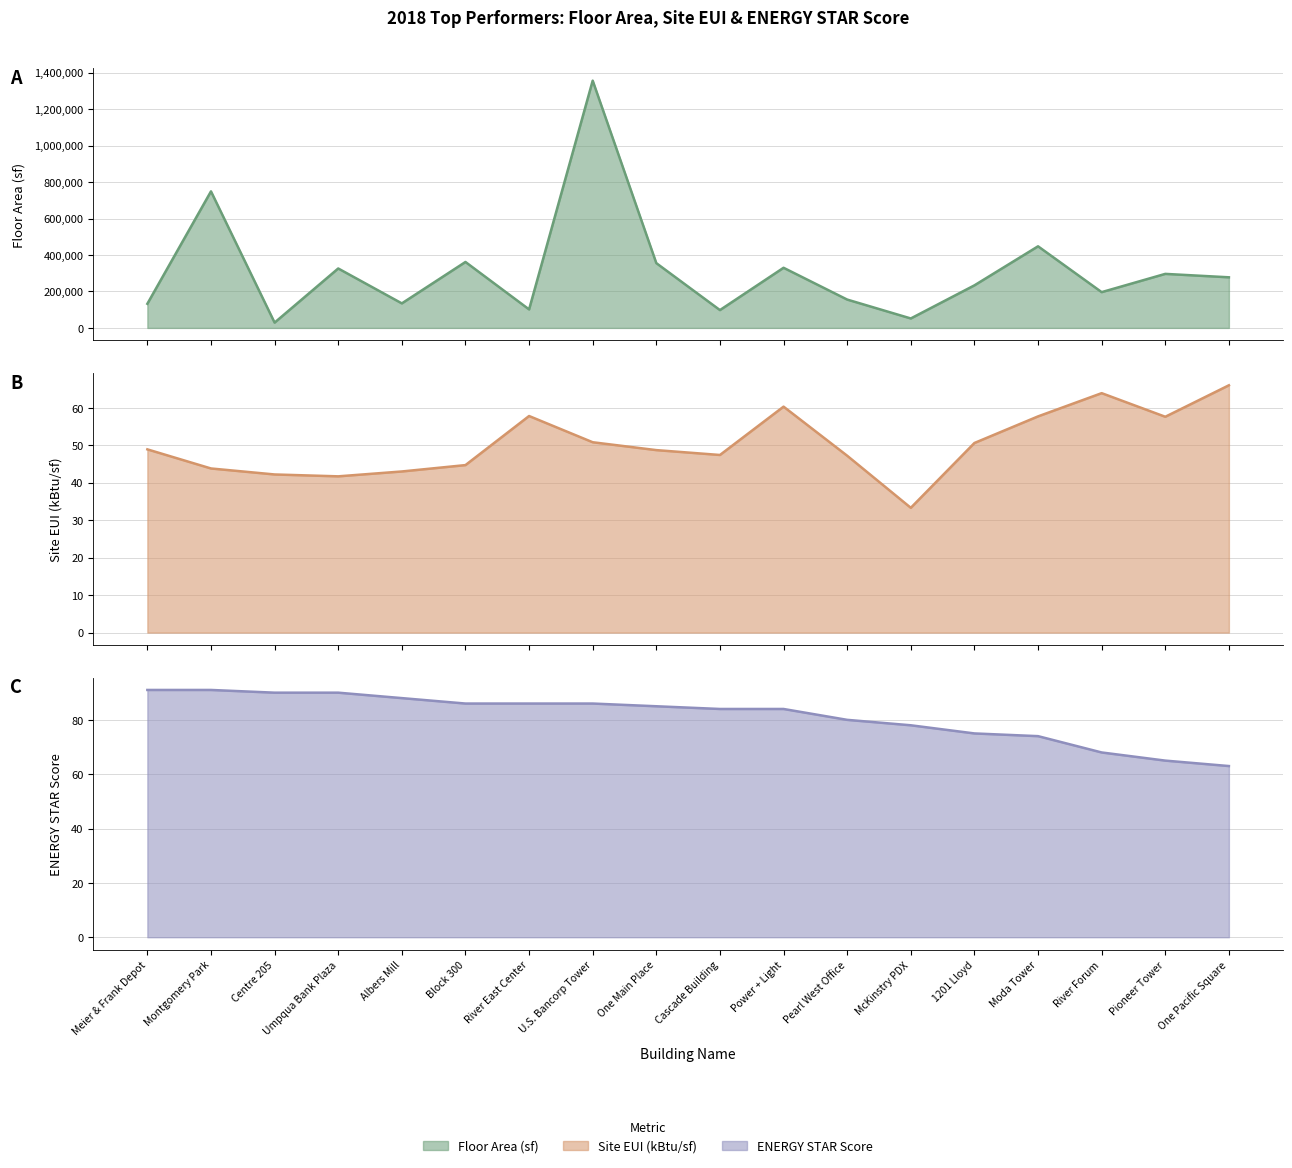

Reading left to right, extract all data points from this chart.

Floor Area (sf): Meier & Frank Depot=132434.0	Montgomery Park=748800.0	Centre 205=29112.0	Umpqua Bank Plaza=325979.0	Albers Mill=134522.0	Block 300=361640.0	River East Center=101500.0	U.S. Bancorp Tower=1356075.0	One Main Place=355255.4	Cascade Building=97765.0	Power + Light=329816.0	Pearl West Office=155465.0	McKinstry PDX=51874.0	1201 Lloyd=233470.0	Moda Tower=447548.0	River Forum=196224.0	Pioneer Tower=296329.0	One Pacific Square=277561.0
Site EUI (kBtu/sf): Meier & Frank Depot=48.9	Montgomery Park=43.8	Centre 205=42.2	Umpqua Bank Plaza=41.7	Albers Mill=43.0	Block 300=44.7	River East Center=57.8	U.S. Bancorp Tower=50.8	One Main Place=48.7	Cascade Building=47.4	Power + Light=60.3	Pearl West Office=47.2	McKinstry PDX=33.3	1201 Lloyd=50.6	Moda Tower=57.7	River Forum=63.9	Pioneer Tower=57.6	One Pacific Square=66.0
ENERGY STAR Score: Meier & Frank Depot=91.0	Montgomery Park=91.0	Centre 205=90.0	Umpqua Bank Plaza=90.0	Albers Mill=88.0	Block 300=86.0	River East Center=86.0	U.S. Bancorp Tower=86.0	One Main Place=85.0	Cascade Building=84.0	Power + Light=84.0	Pearl West Office=80.0	McKinstry PDX=78.0	1201 Lloyd=75.0	Moda Tower=74.0	River Forum=68.0	Pioneer Tower=65.0	One Pacific Square=63.0